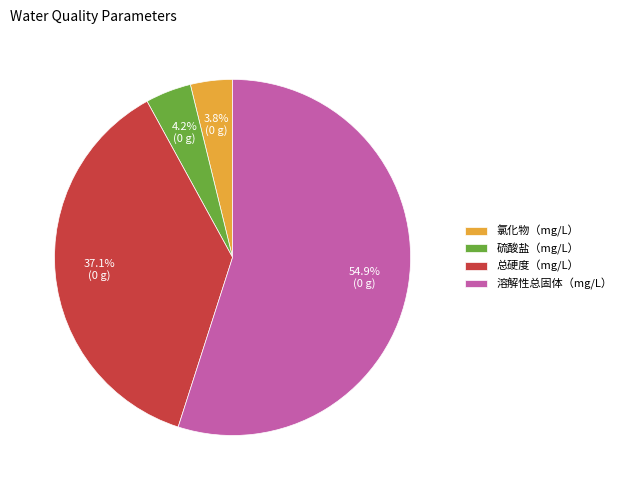

Which slice is the largest?

溶解性总固体（mg/L）